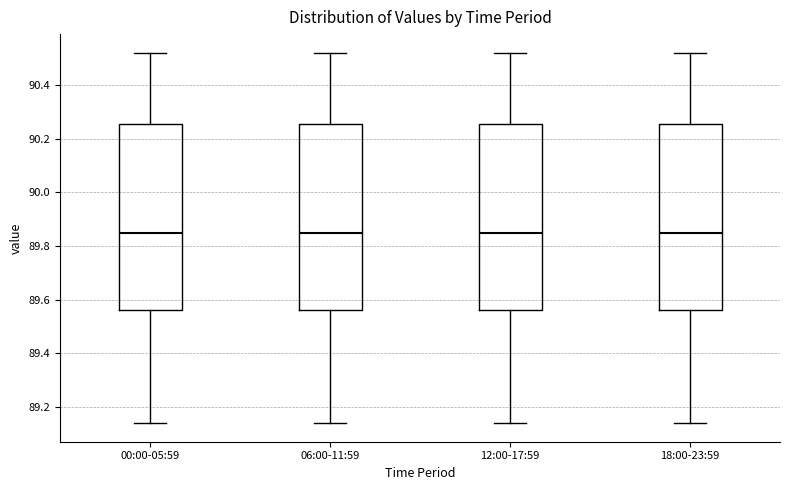

Reading left to right, read every box against the y-axis: the position of its median line, the range the box covers, and the ends of its whiskers. The values are not printed on the chart, so give them approximately, as read against the axis.

00:00-05:59: median 89.86, box 89.56 to 90.26, whiskers 89.14 to 90.52
06:00-11:59: median 89.86, box 89.56 to 90.26, whiskers 89.14 to 90.52
12:00-17:59: median 89.86, box 89.56 to 90.26, whiskers 89.14 to 90.52
18:00-23:59: median 89.86, box 89.56 to 90.26, whiskers 89.14 to 90.52